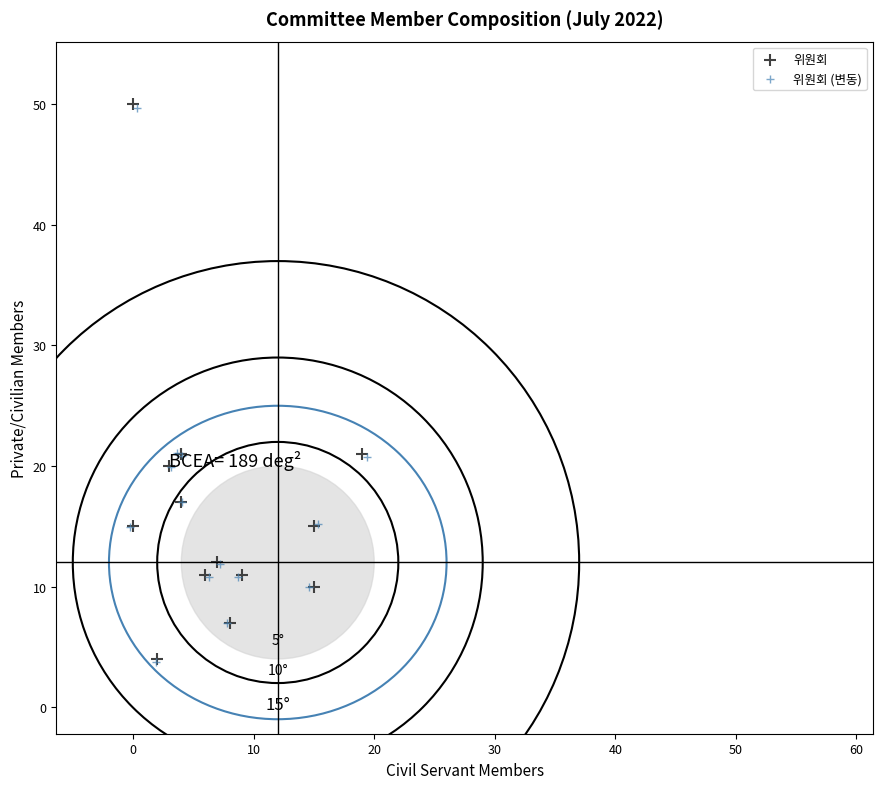

Which series has the largest Y range (max minus min)?

위원회